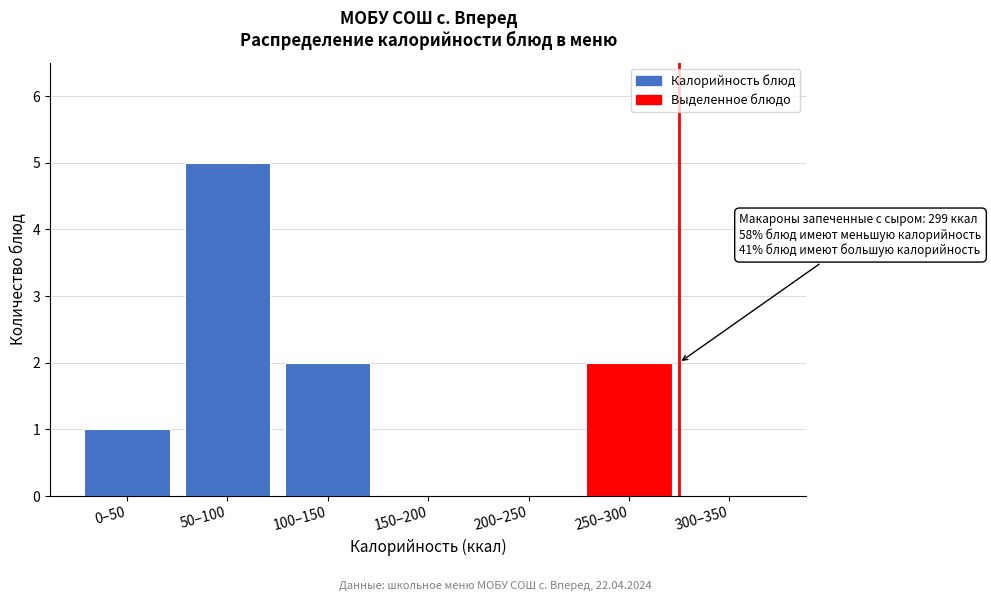

Reading left to right, list all the values displayed in this chart.

0–50=1	50–100=5	100–150=2	150–200=0	200–250=0	250–300=2	300–350=0